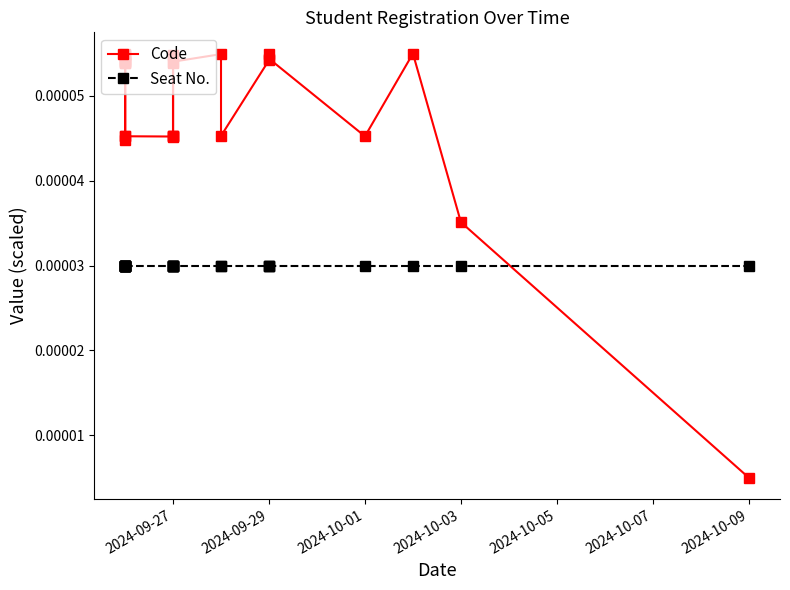

How many times do Code and Seat No. cross each other?

1